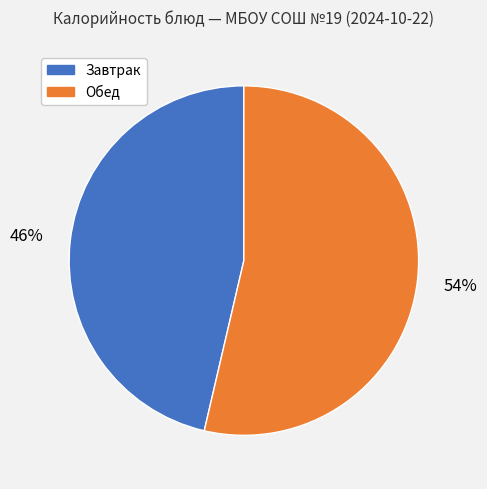

Does any single category account for the majority?

Yes